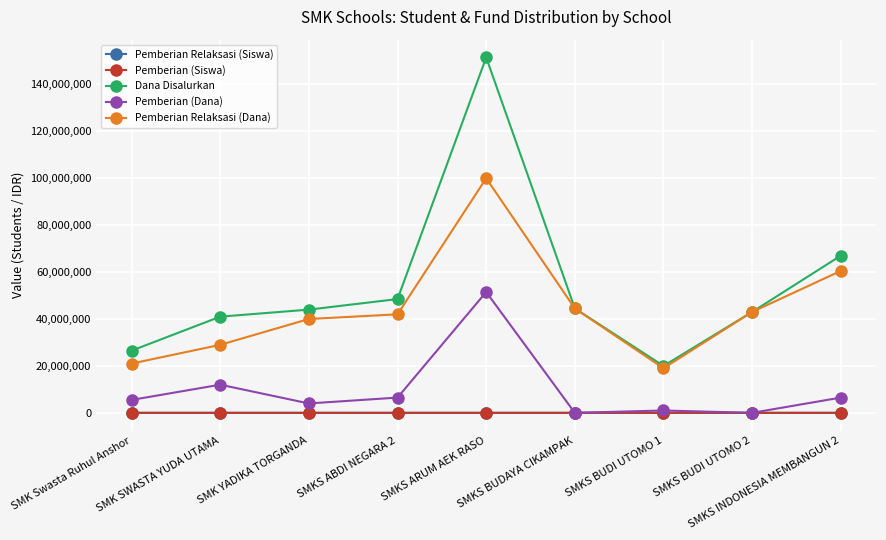

Which series has the largest total across all categories?

Dana Disalurkan